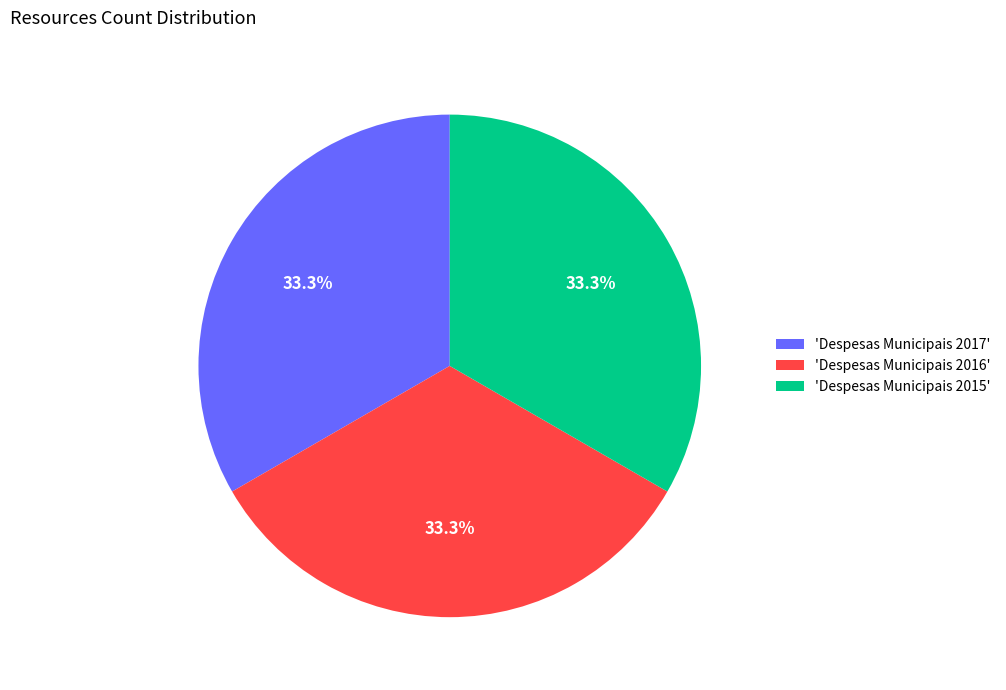

Is there any slice that represents more than half of the pie?

No